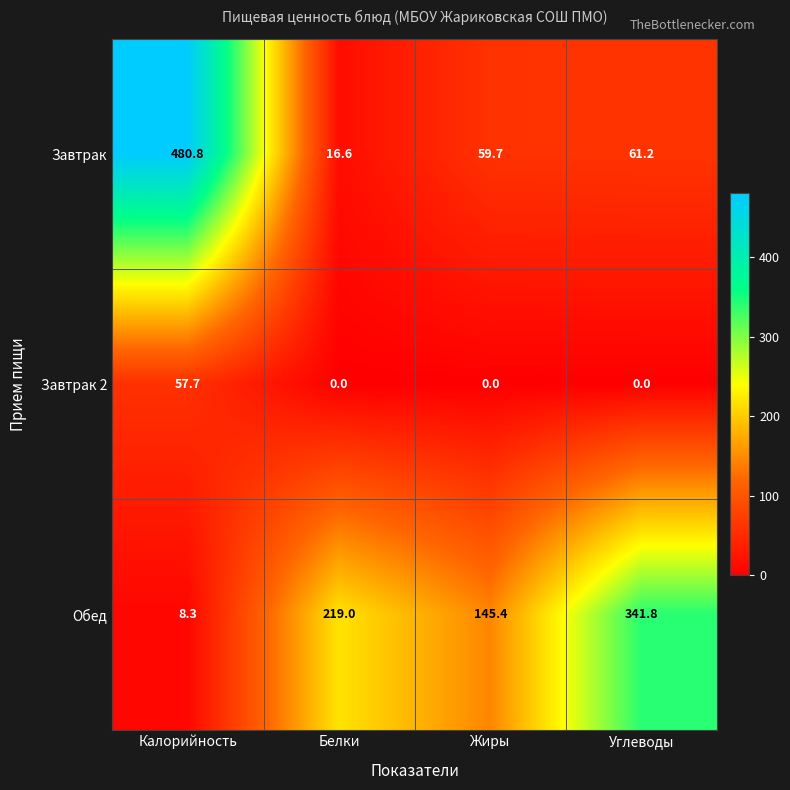

Reading left to right, list all the values displayed in this chart.

Завтрак: Калорийность=480.8	Белки=16.6	Жиры=59.7	Углеводы=61.2
Завтрак 2: Калорийность=57.7	Белки=0.0	Жиры=0.0	Углеводы=0.0
Обед: Калорийность=8.3	Белки=219.0	Жиры=145.4	Углеводы=341.8